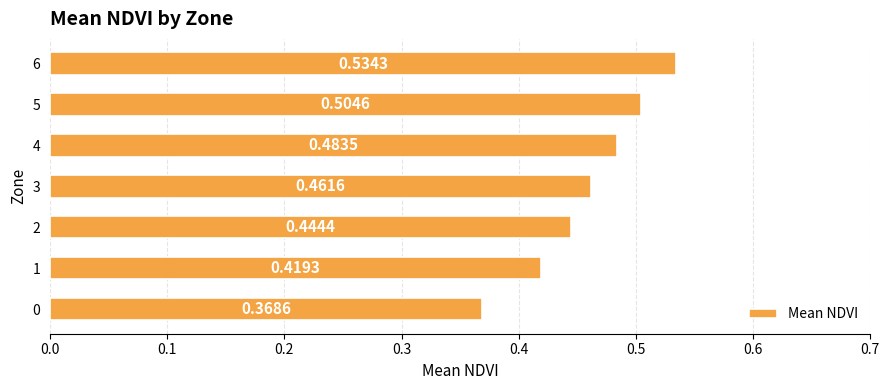

At which category does the chart reach its peak across all series?

6